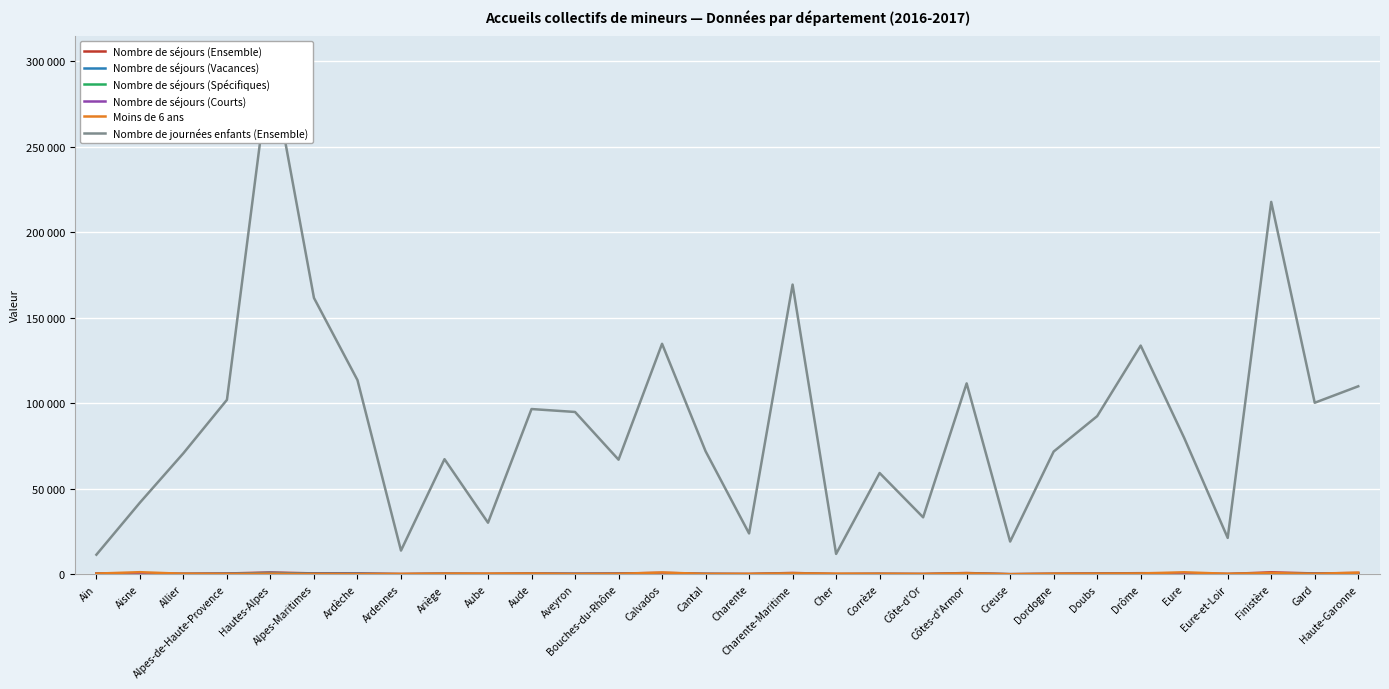

Which series has the largest total across all categories?

Nombre de journées enfants (Ensemble)